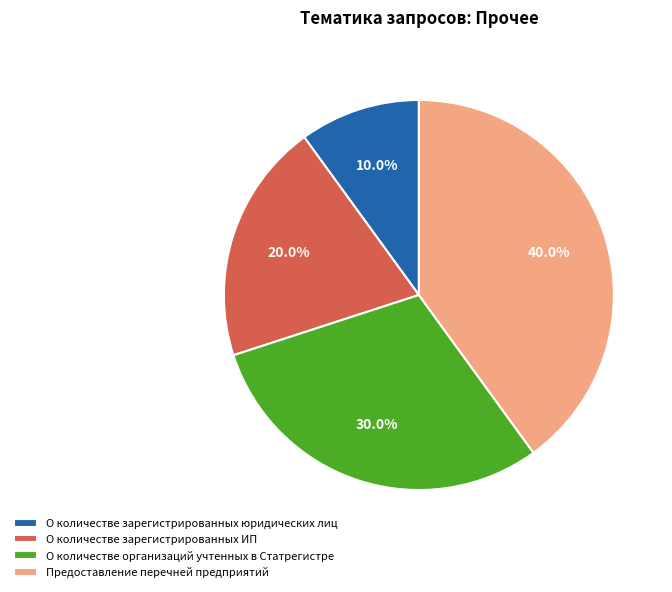

How many slices are in this pie chart?

4